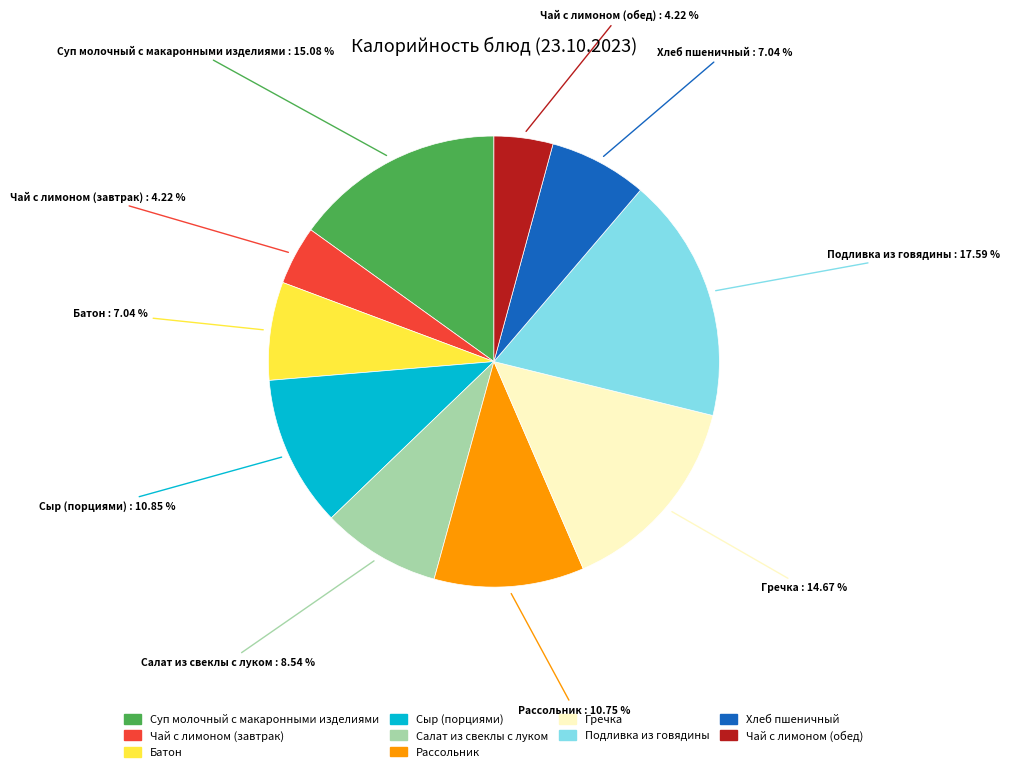

Is there any slice that represents more than half of the pie?

No